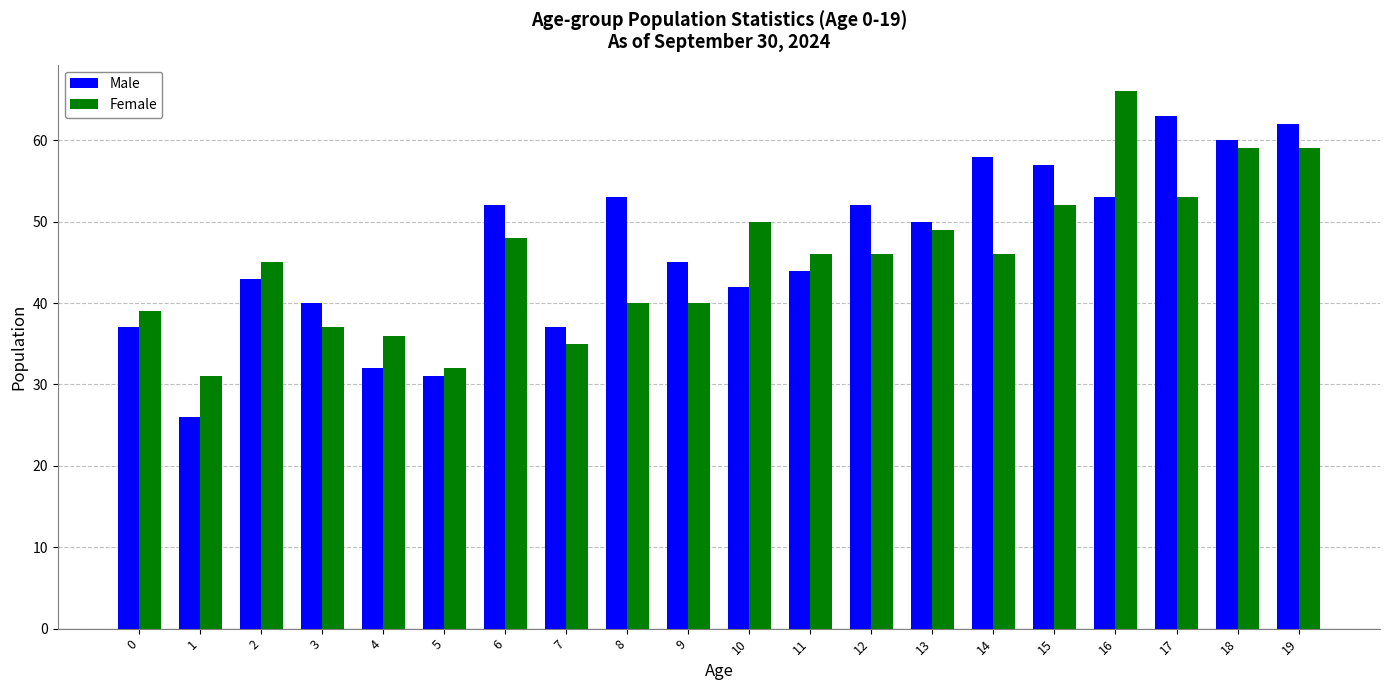

Between 2 and 15, which series saw the biggest shift?

Male